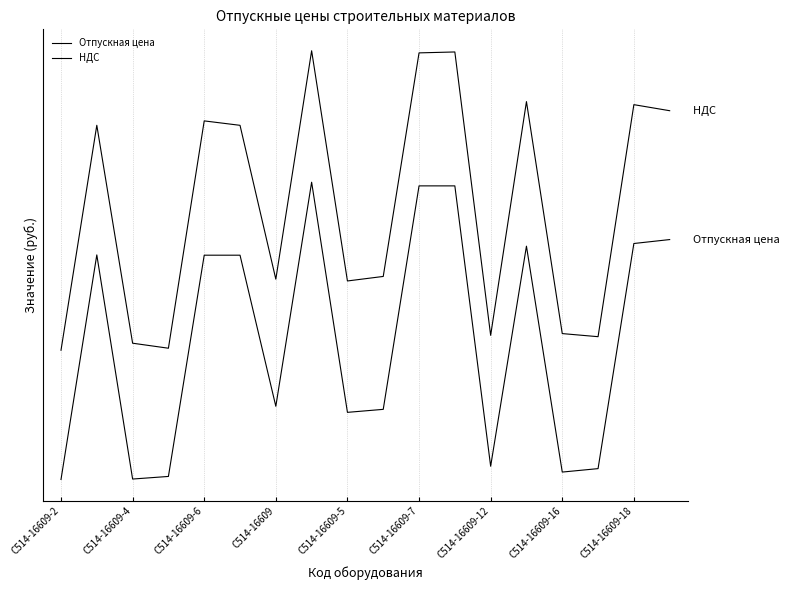

How many interior local valleys does the НДС series have?

5